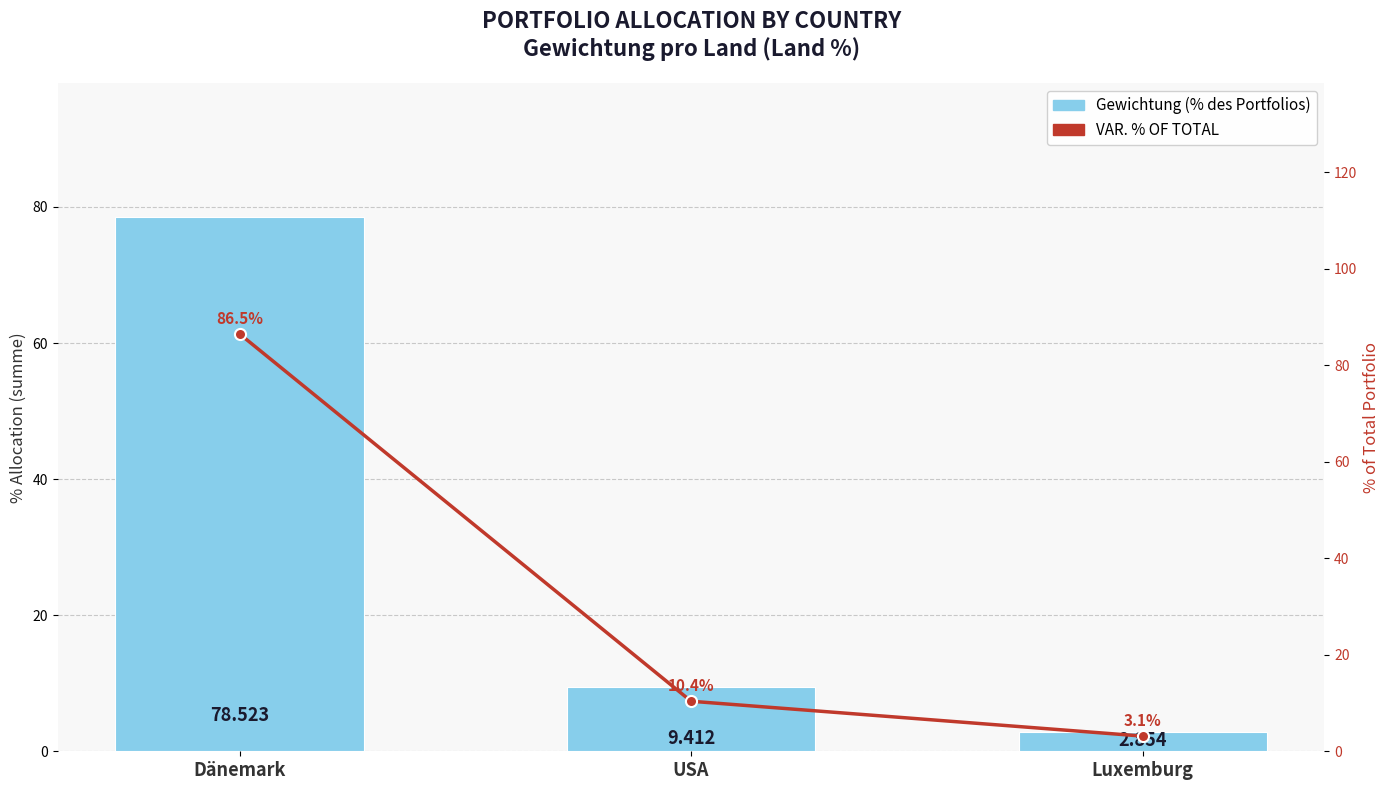

Reading left to right, what are all the values shown in this chart?

Gewichtung (% des Portfolios): 78.5	9.4	2.9
VAR. % OF TOTAL: 86.5	10.4	3.1